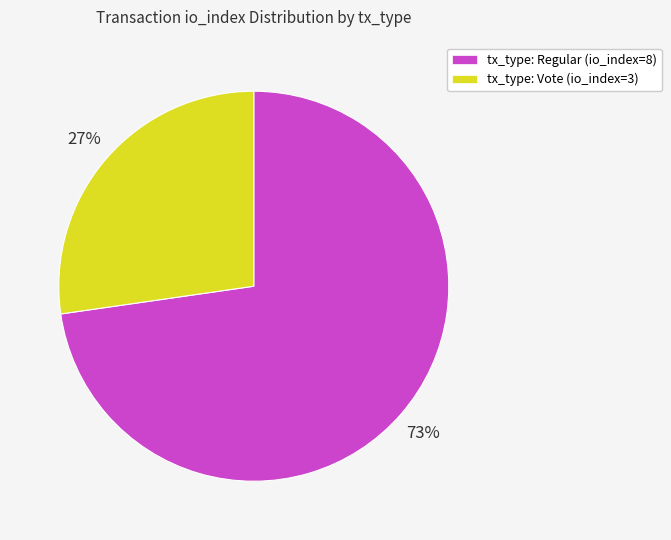

Does any single category account for the majority?

Yes